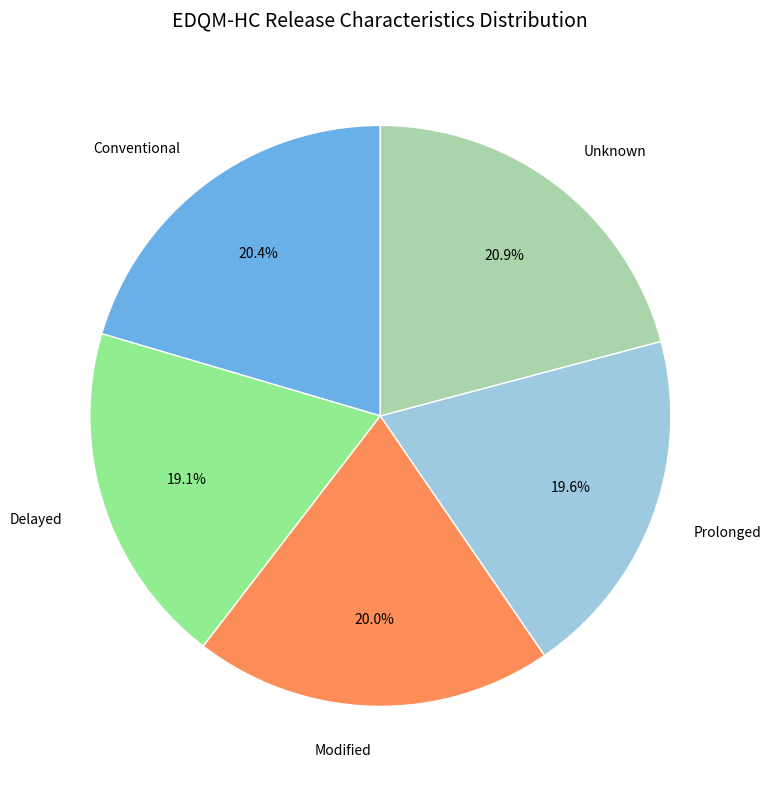

To the nearest percent, what is the combined percentage of Delayed and Unknown?

40%